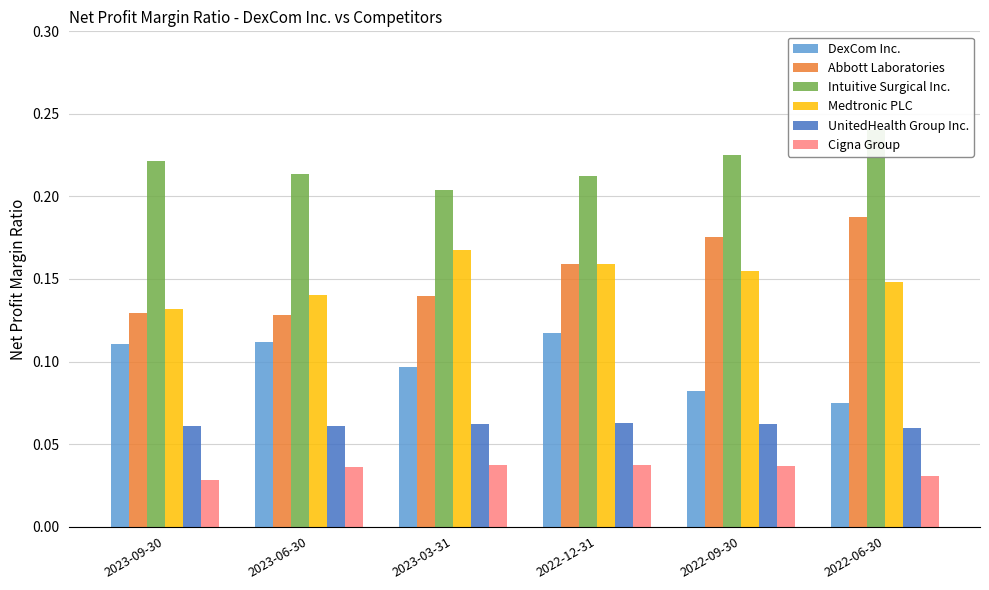

Which category has the highest value across all series?

2022-06-30